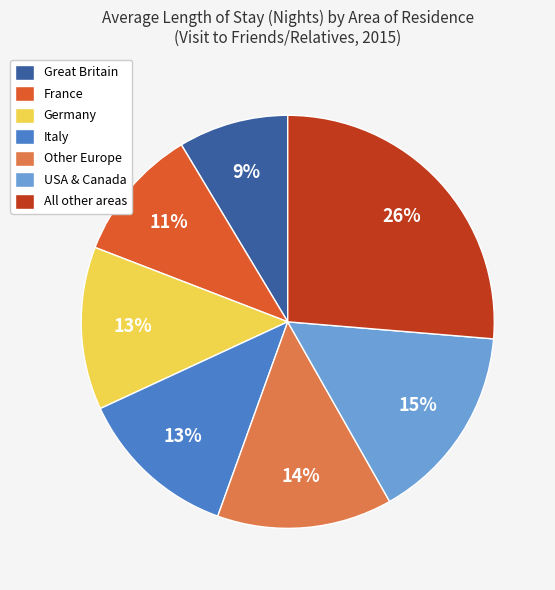

Approximately how many times larger is the value at Italy compared to All other areas?

0.5